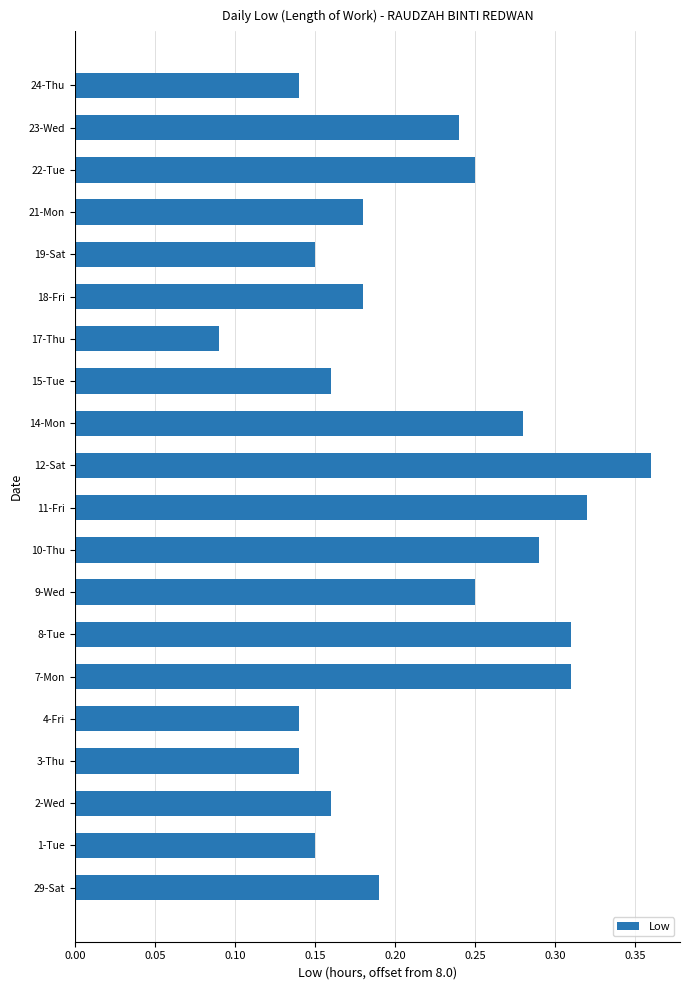

Which has a higher value, 1-Tue or 21-Mon?

21-Mon